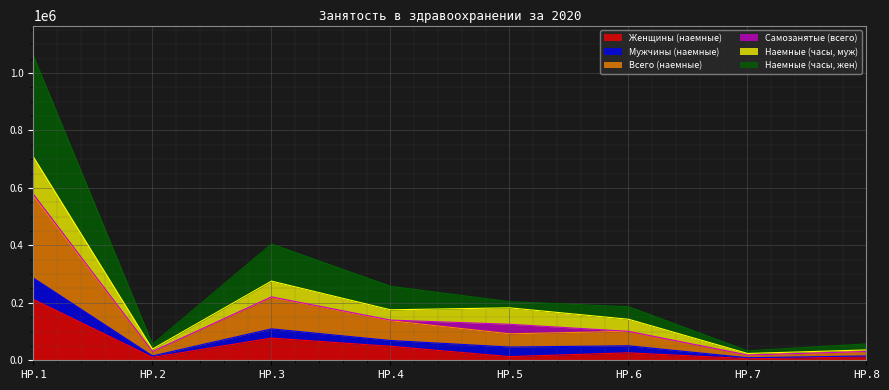

List the labels in order of Женщины (наемные) value, smallest first.

HP.7, HP.2, HP.8, HP.5, HP.6, HP.4, HP.3, HP.1